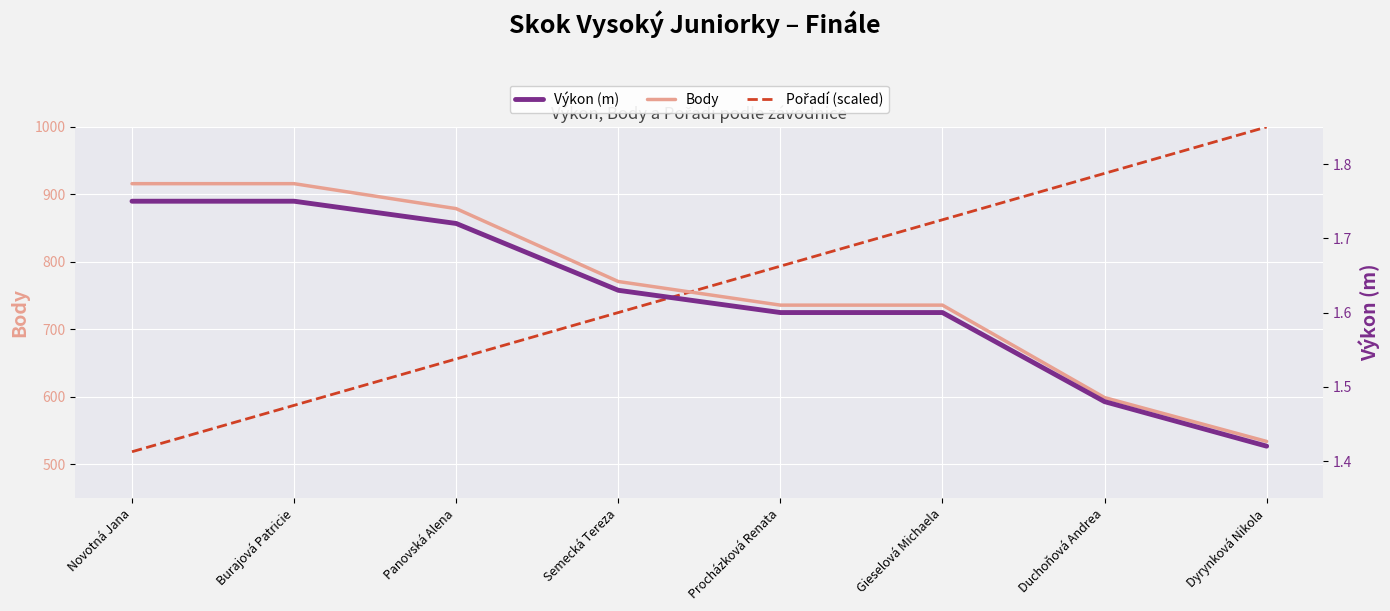

What is the label of the 2nd point from the right?

Duchoňová Andrea